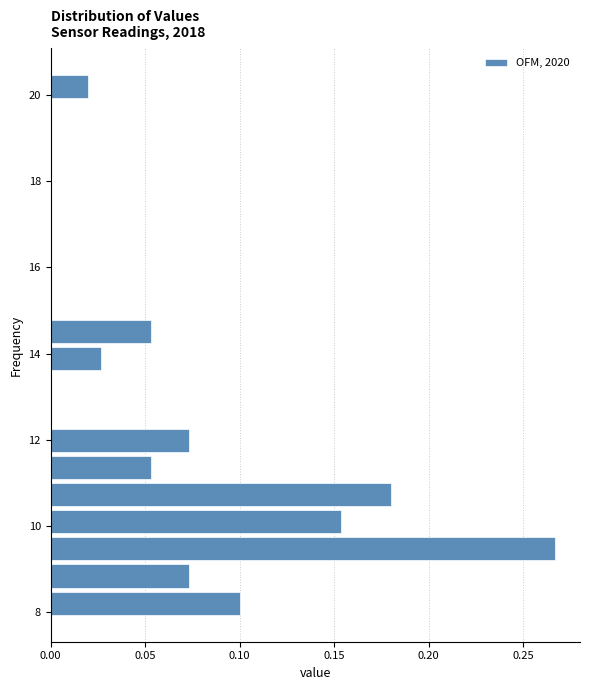

Around what value on the y-axis is the longest bar? Give the approximate position of its centre, as read against the axis.

9.4